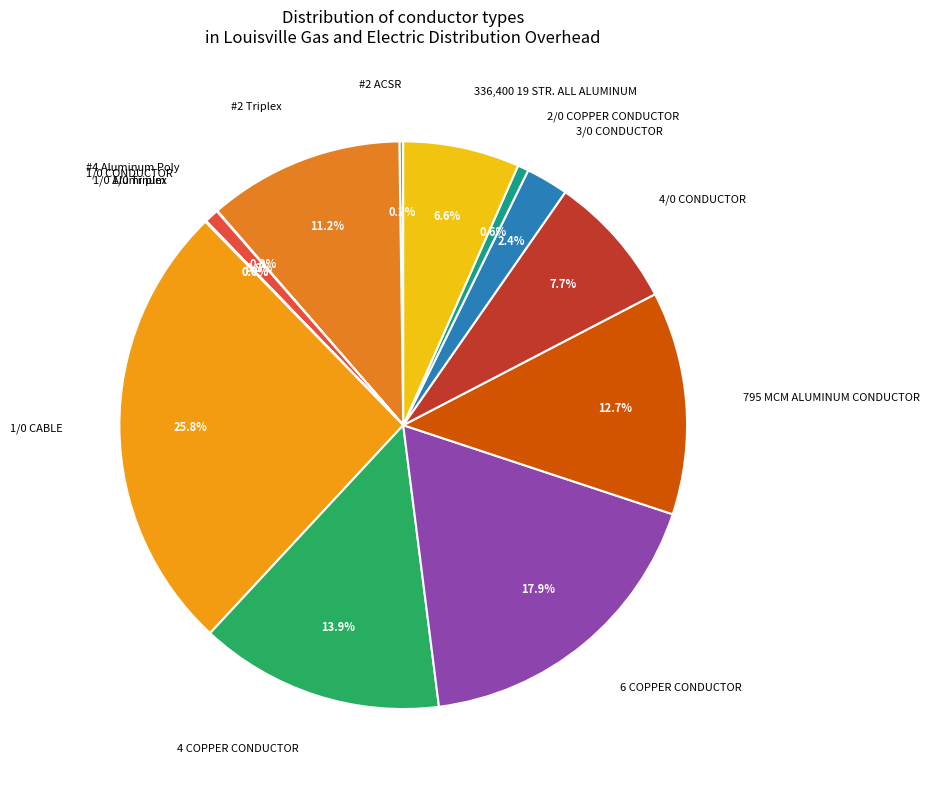

Combined, do 4/0 CONDUCTOR and 795 MCM ALUMINUM CONDUCTOR account for over 50%?

No